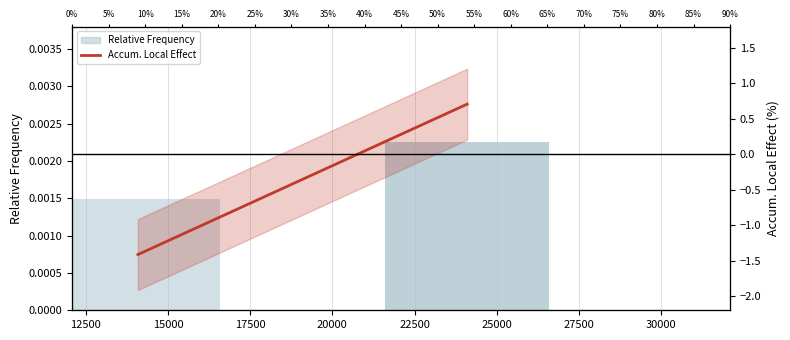

Is it true that Accum. Local Effect equals 0.3 at 12500?

False